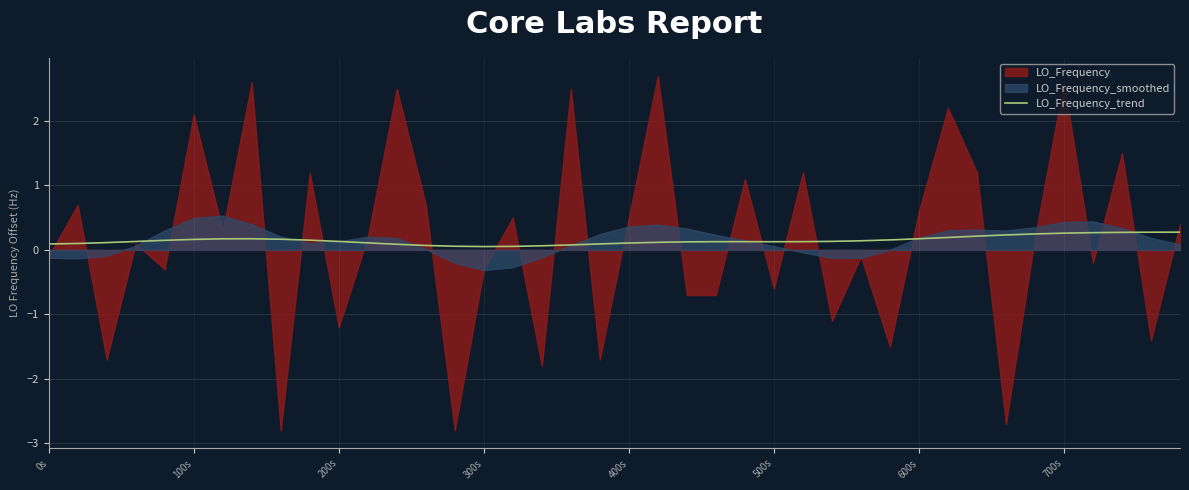

What is the change in value from 15 to 33?

+0.2